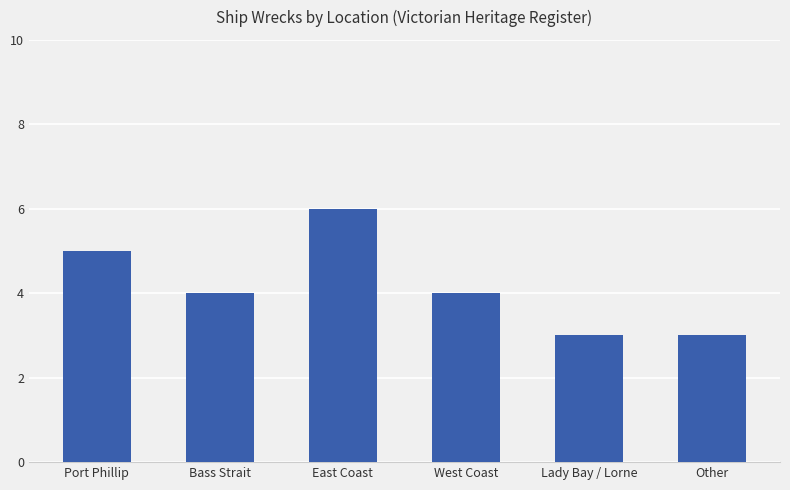

What is the sum of all values?

25